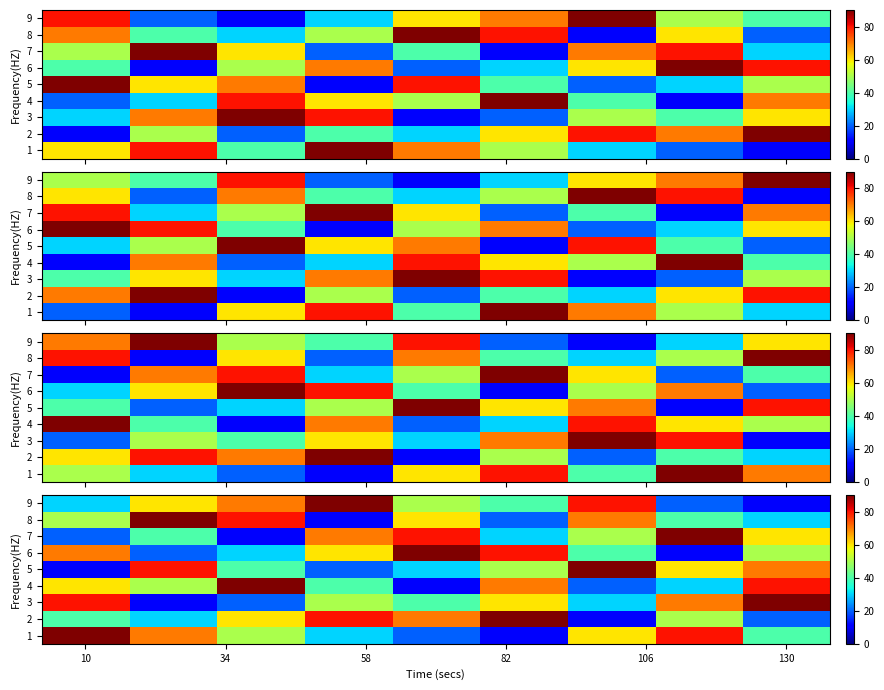

How many 8 values are between 3 and 7?

5